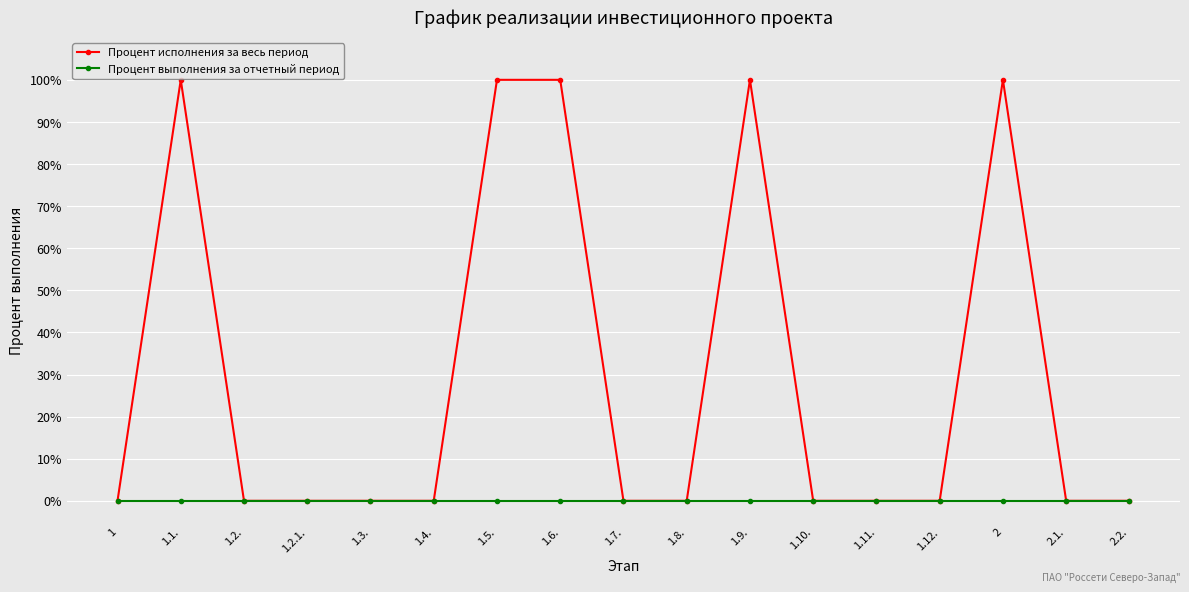

Rank the series by their maximum value, from highest to lowest.

Процент исполнения за весь период, Процент выполнения за отчетный период